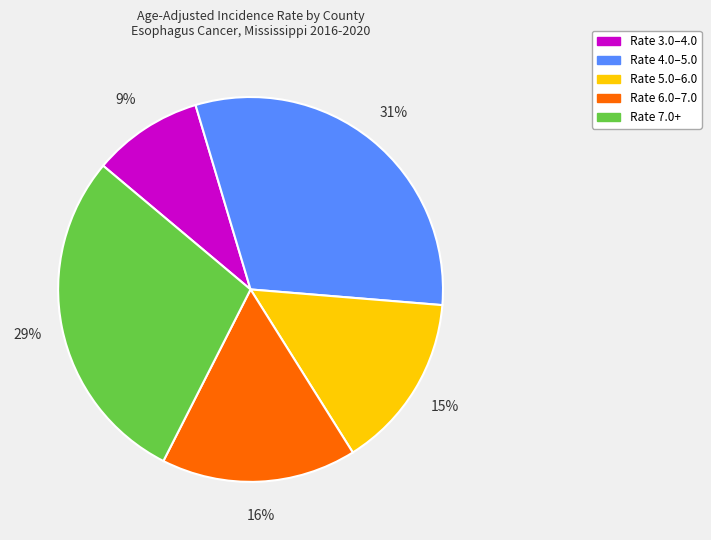

To the nearest percent, what is the average slice percentage?

20%